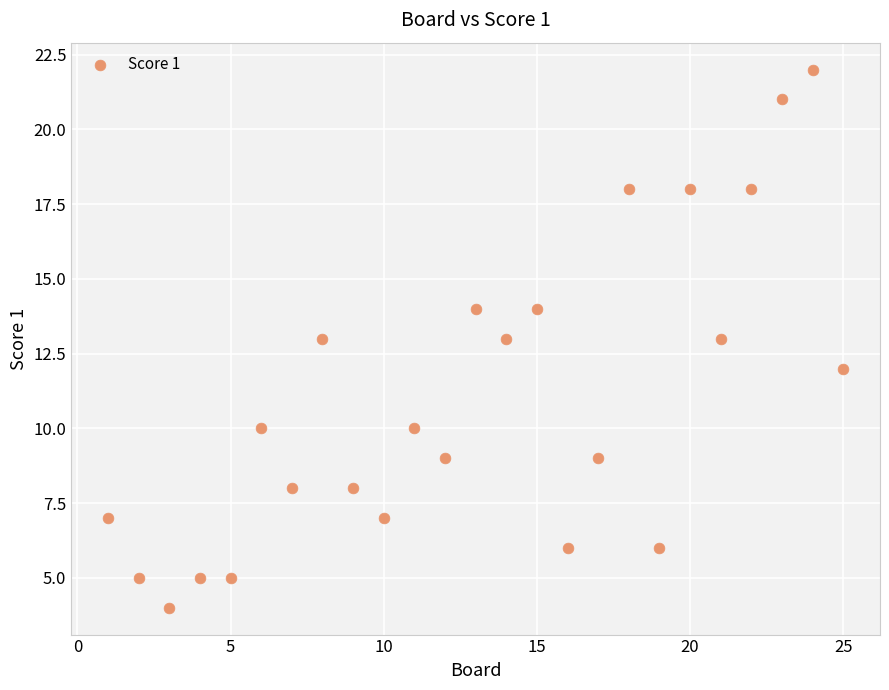

What is the range of X values (max minus min)?

24